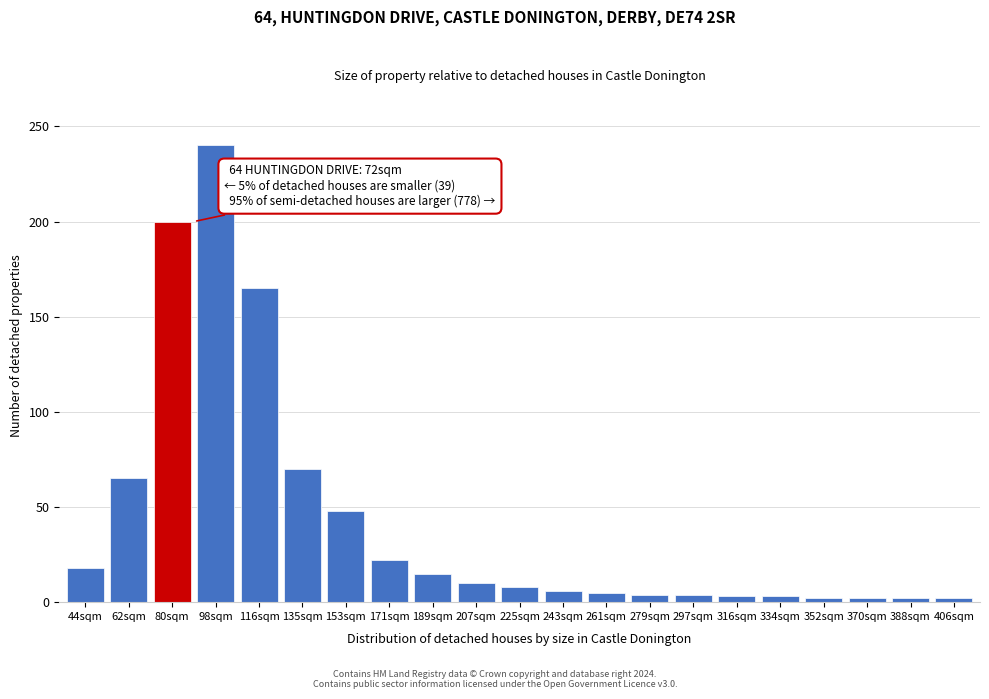

Between 98sqm and 116sqm, which is larger?

98sqm